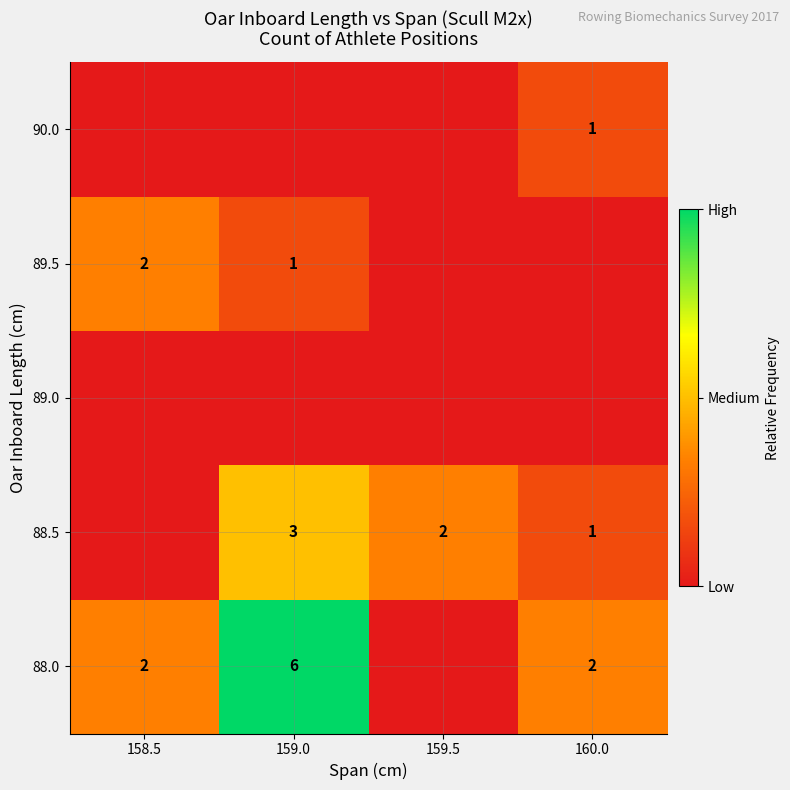

Count the number of data series in this chart.

5